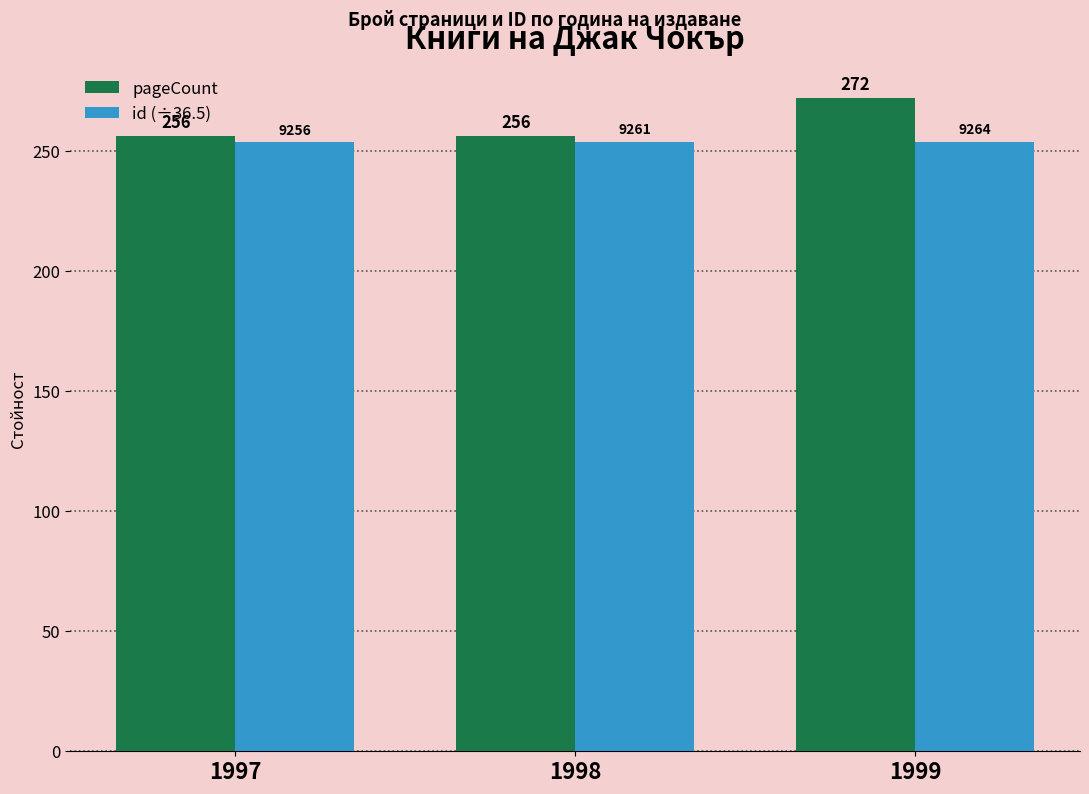

True or false: pageCount has a value of 256.0 at 1997.

True